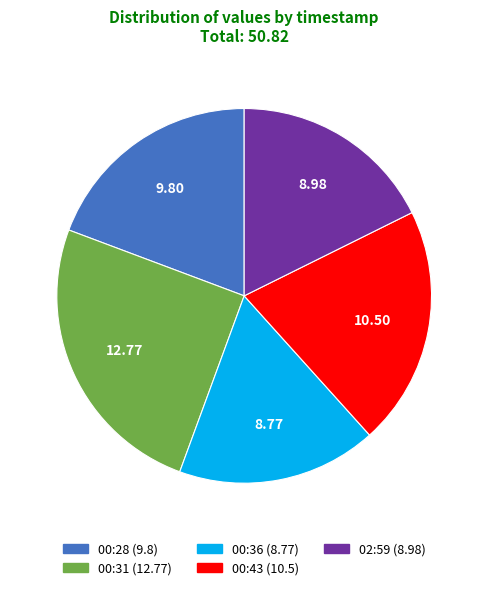

Count the number of slices in the pie.

5